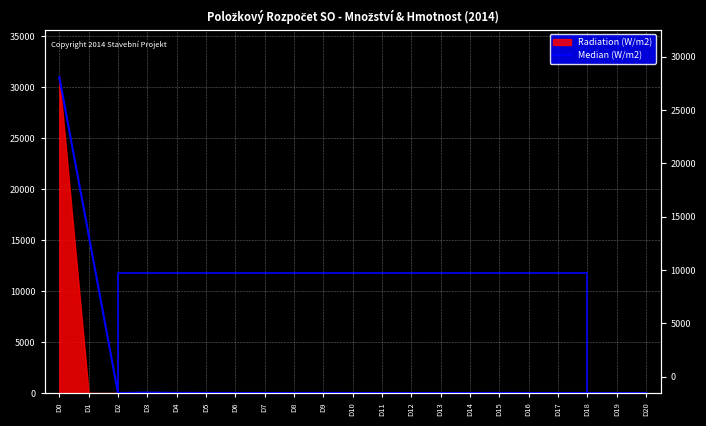

Where is the data nearest to the value 15503?

D1